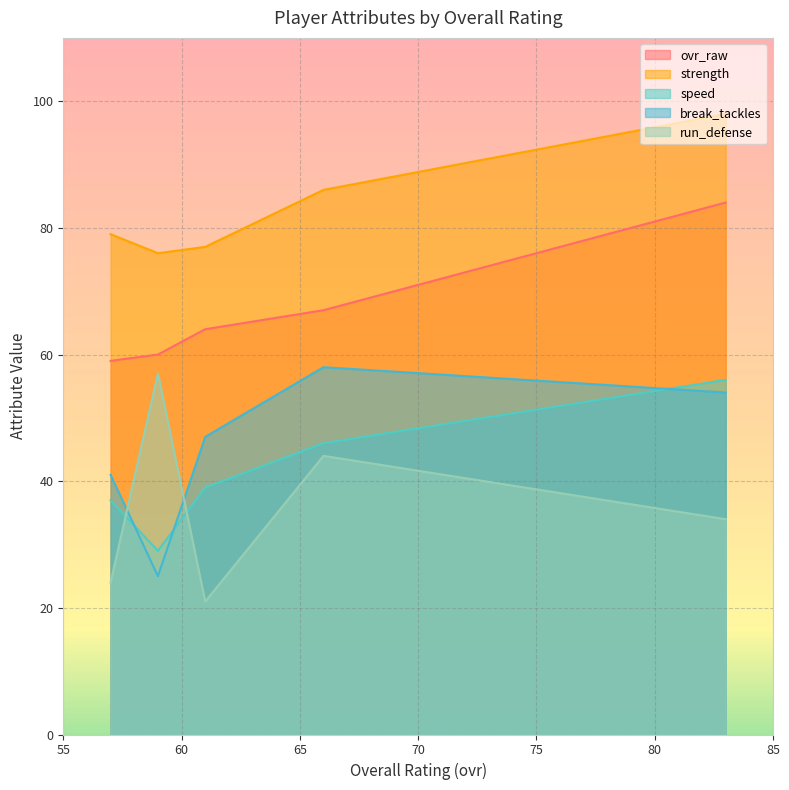

How many times do speed and run_defense cross each other?

2